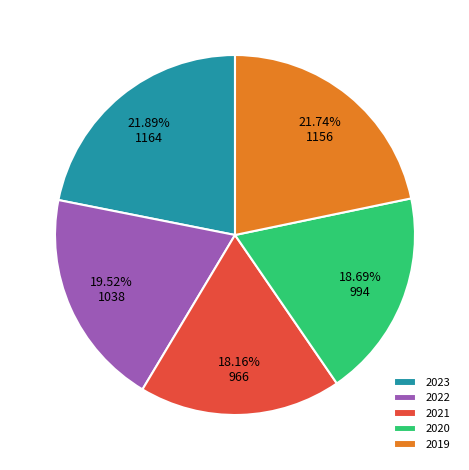

Does 2022 represent more than half of the total?

No